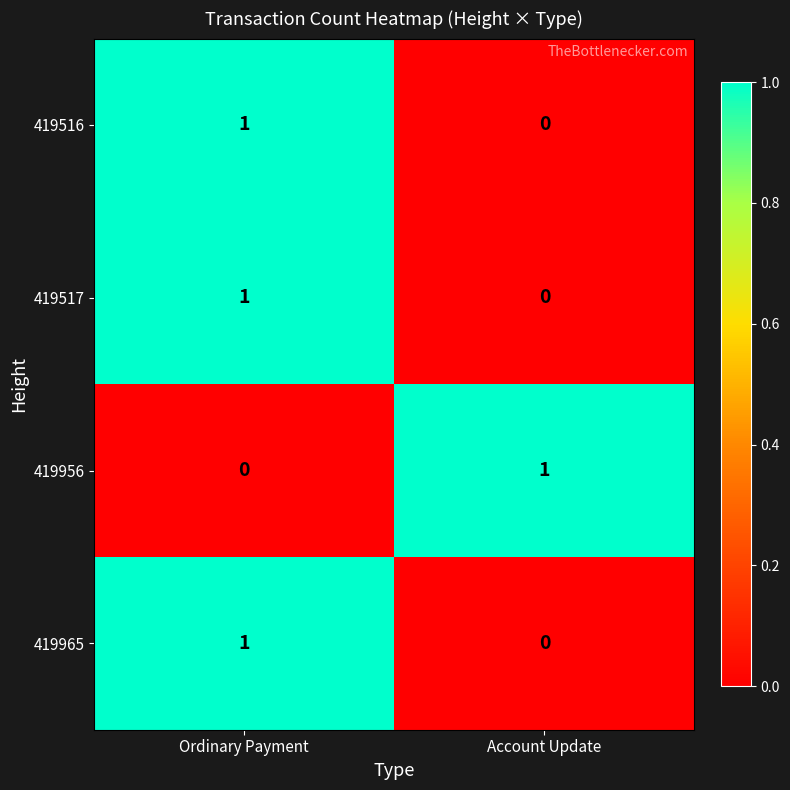

Which category has the highest value in the 419956 series?

Account Update